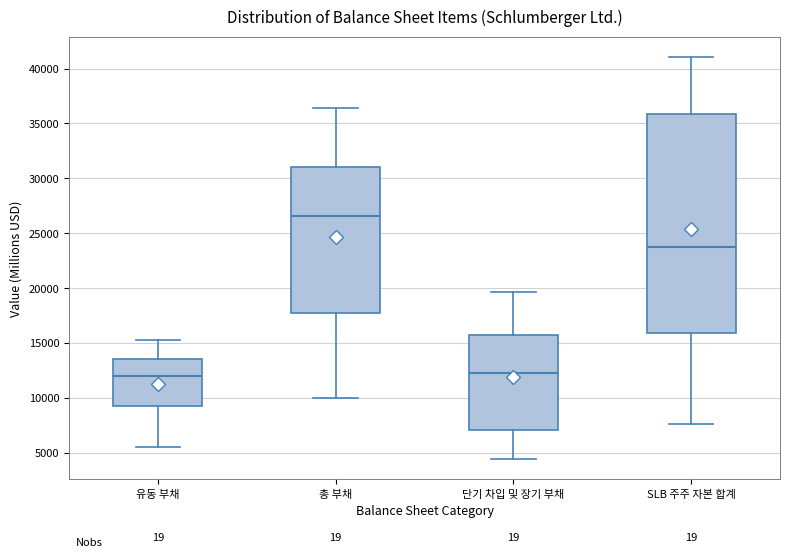

Which box has the highest median line?

총 부채